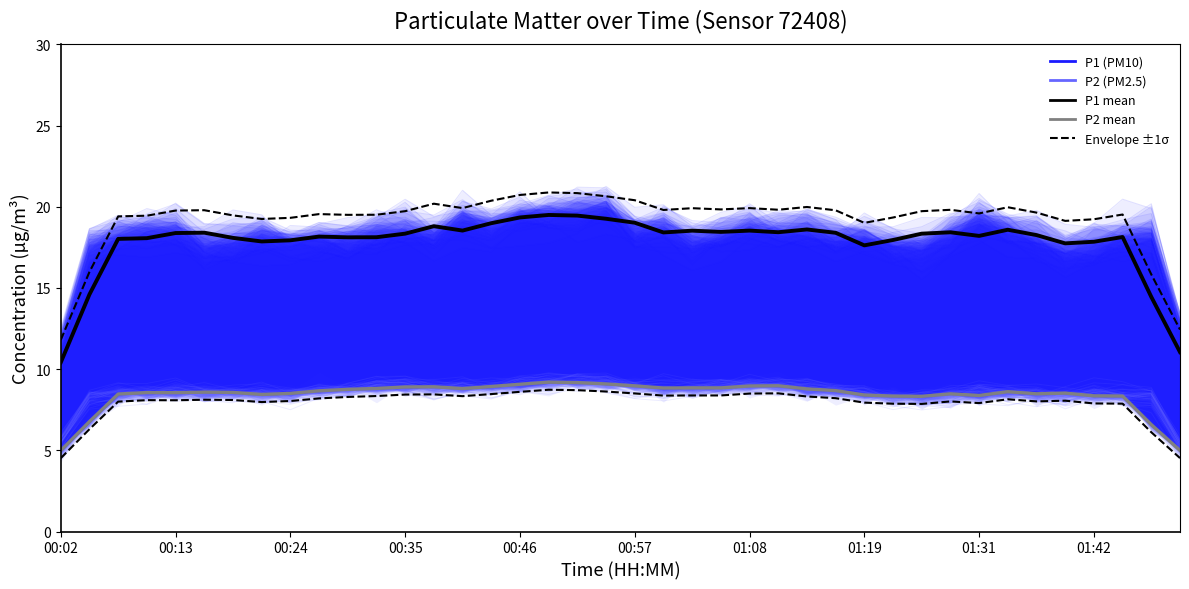

What position from the right is 00:02?

40